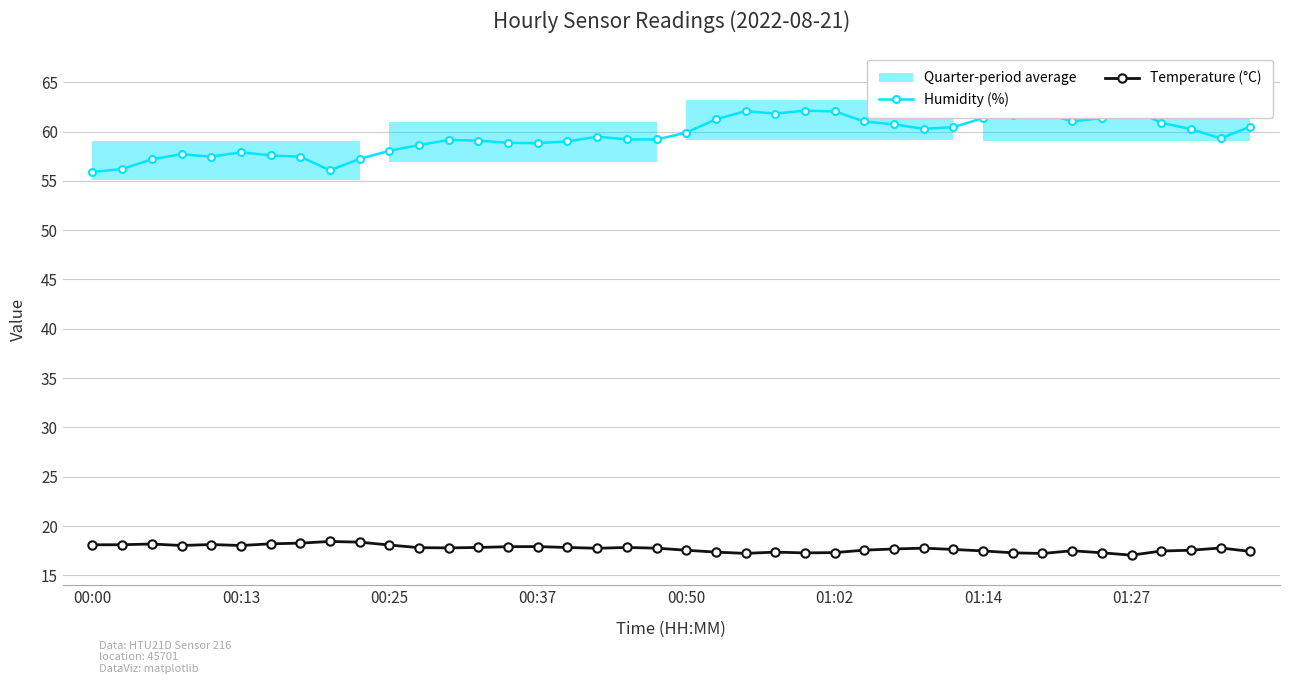

Which series has the largest total across all categories?

Humidity (%)